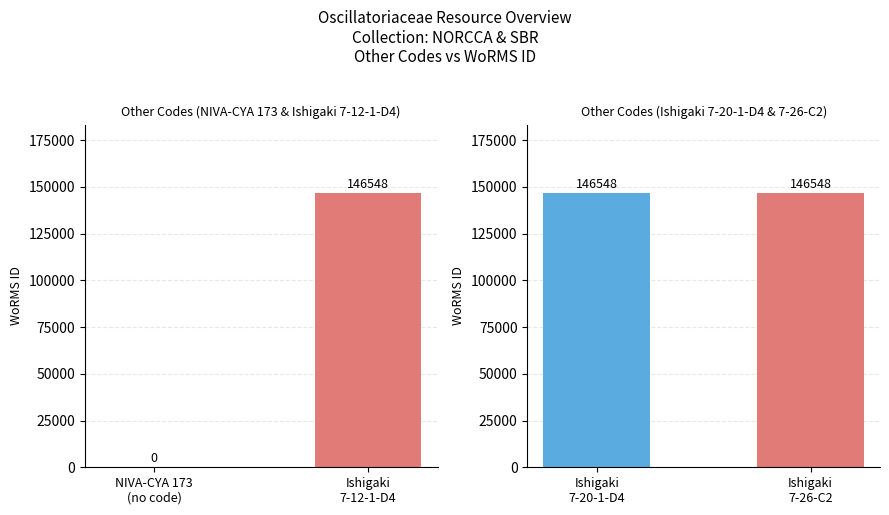

What is the label of the 1st bar from the right?

Ishigaki 7-26-C2